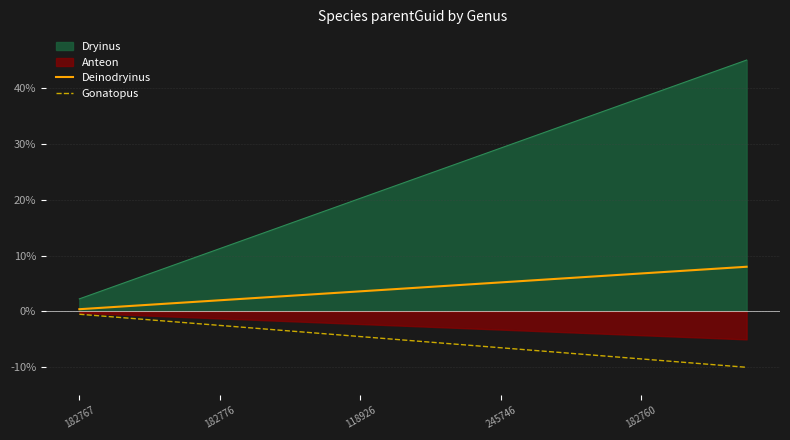

True or false: Dryinus has a value of 11.2 at 182776.

True